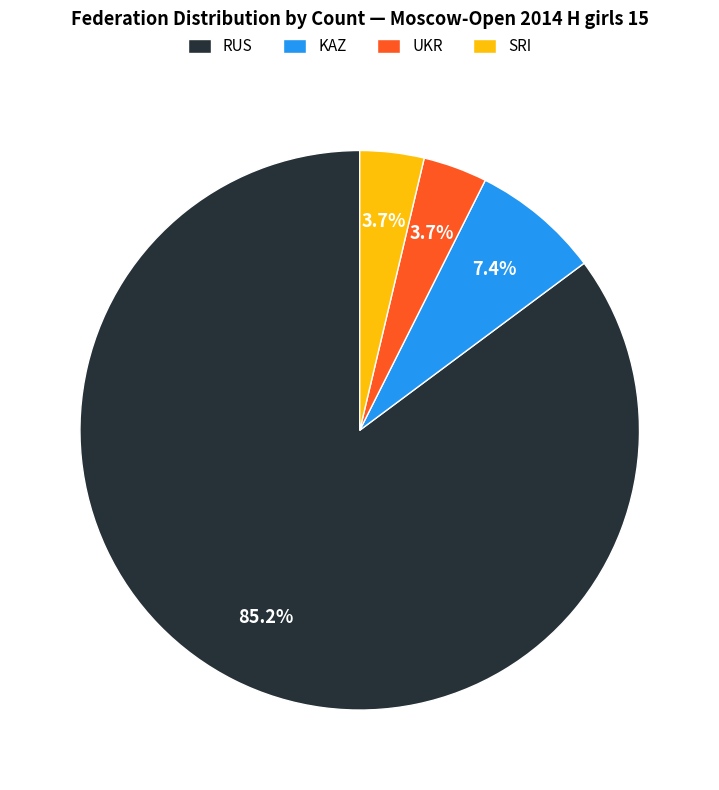

What percentage is NOT represented by RUS?

14.8%